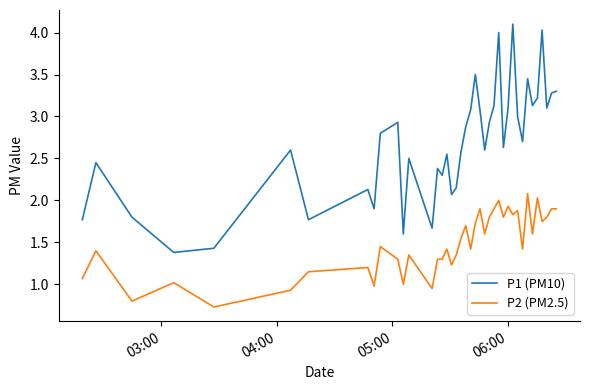

What is the smallest value displayed?

0.7